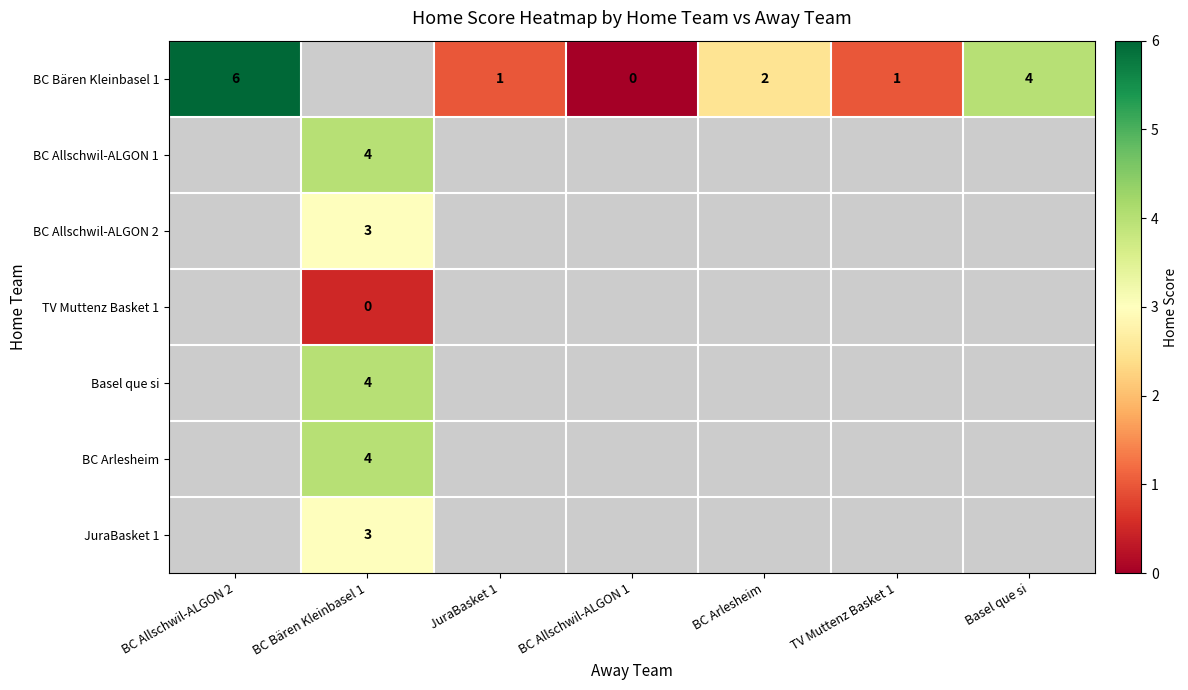

The value of BC Bären Kleinbasel 1 at BC Allschwil-ALGON 2 is 6. True or false?

True